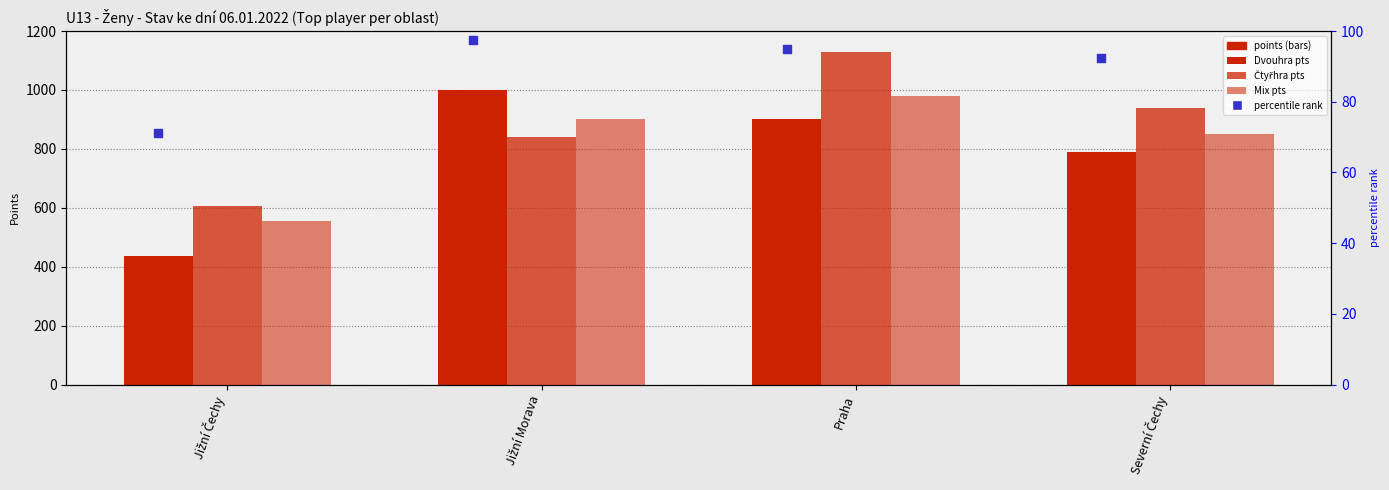

What is the total value across all series at Praha?

3105.0